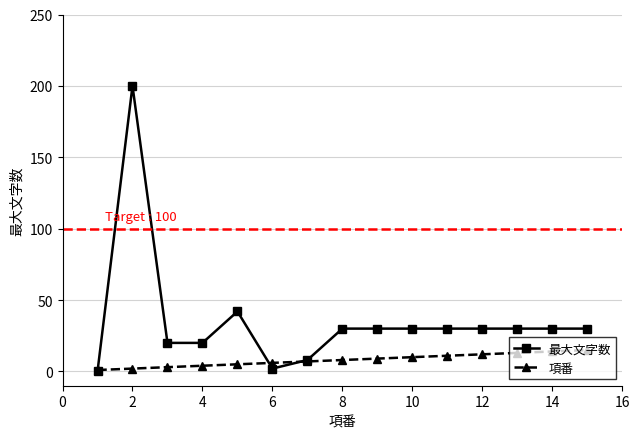

Which series has the widest spread of values?

最大文字数